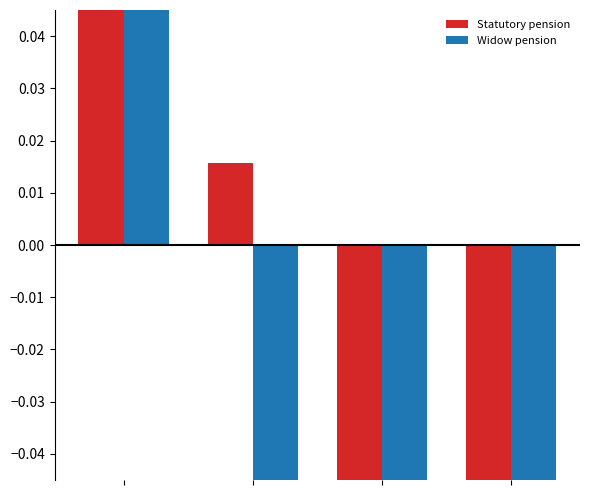

Which series has the largest range (max minus min)?

Widow pension